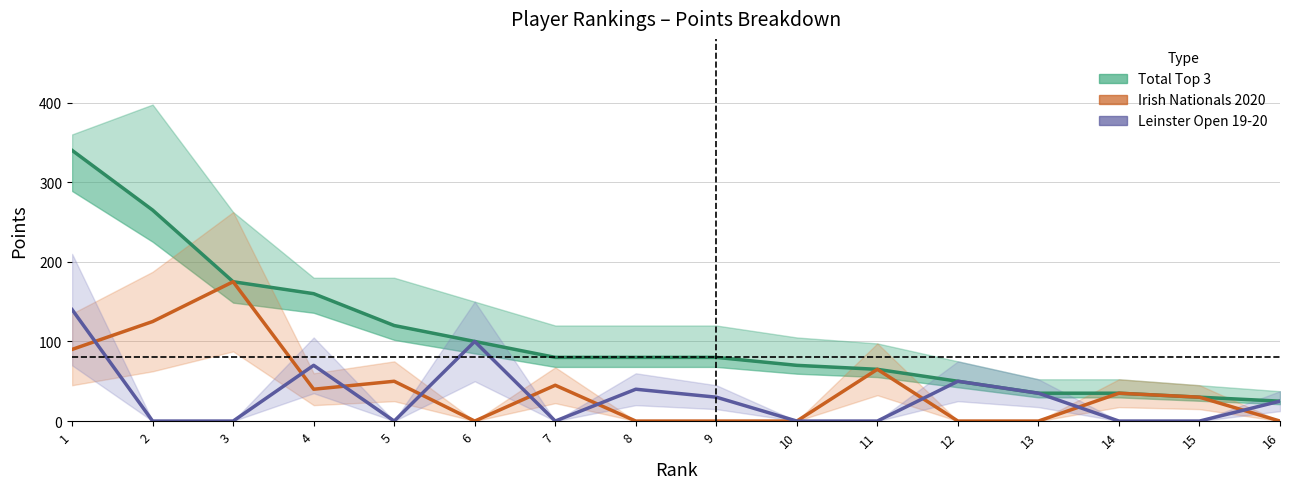

Which series changed the most between 3 and 5?

Irish Nationals 2020